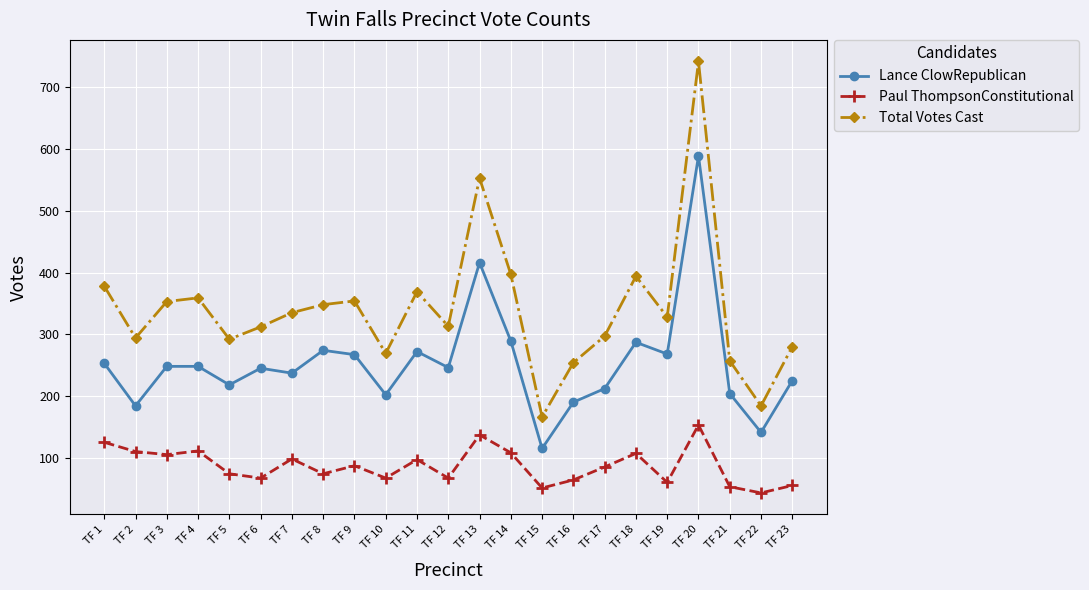

Which series has the largest total across all categories?

Total Votes Cast